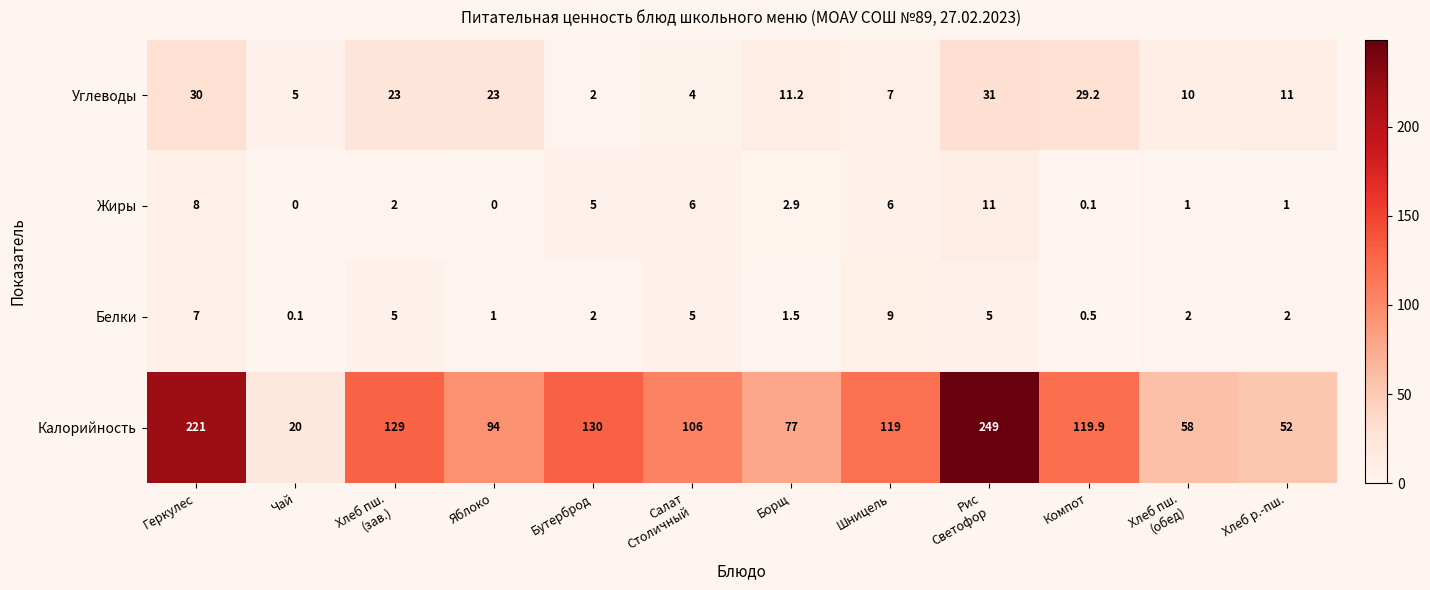

What is the difference between the maximum and minimum values in the Углеводы series?

29.0